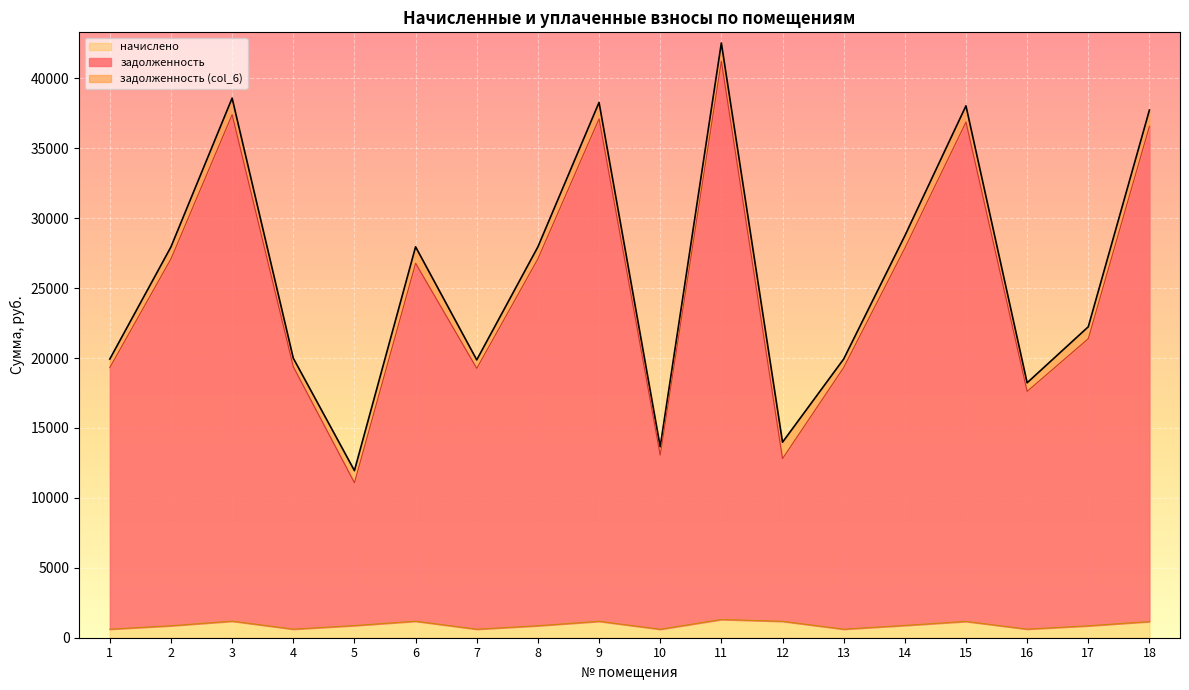

At which label does начислено first exceed 868?

3